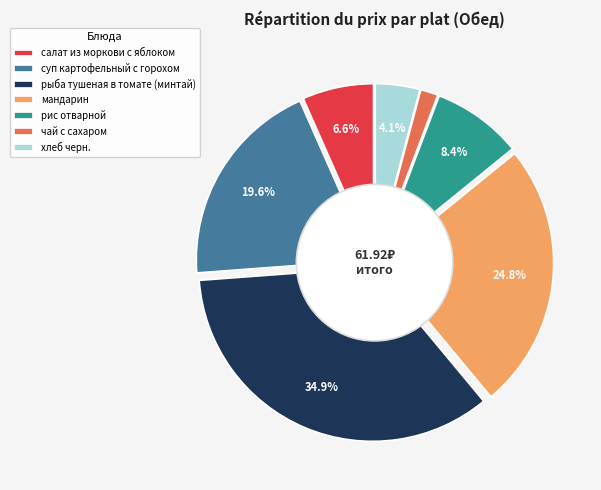

Is there any slice that represents more than half of the pie?

No